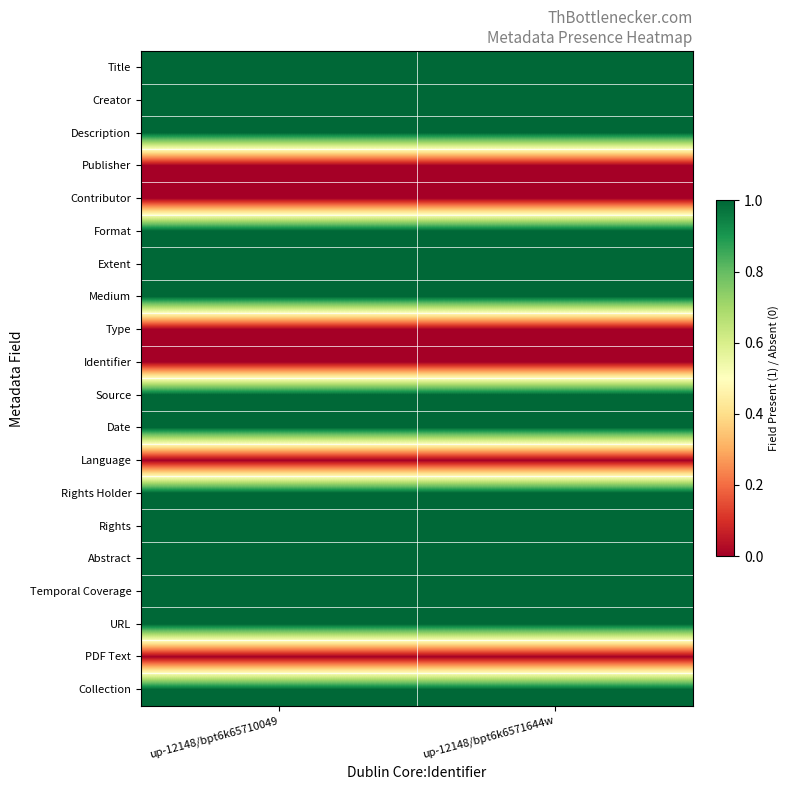

What is the spread (max minus min) of values at up-12148/bpt6k65710049?

1